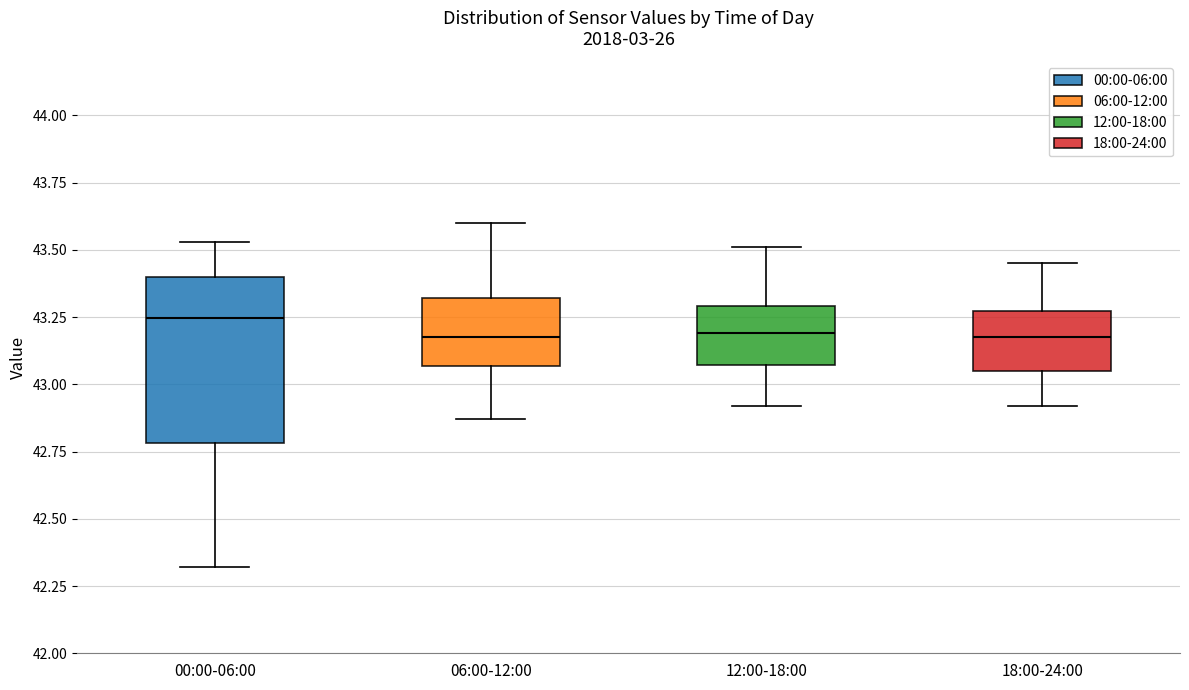

Which box is the tallest, from its lower edge to its upper edge?

00:00-06:00